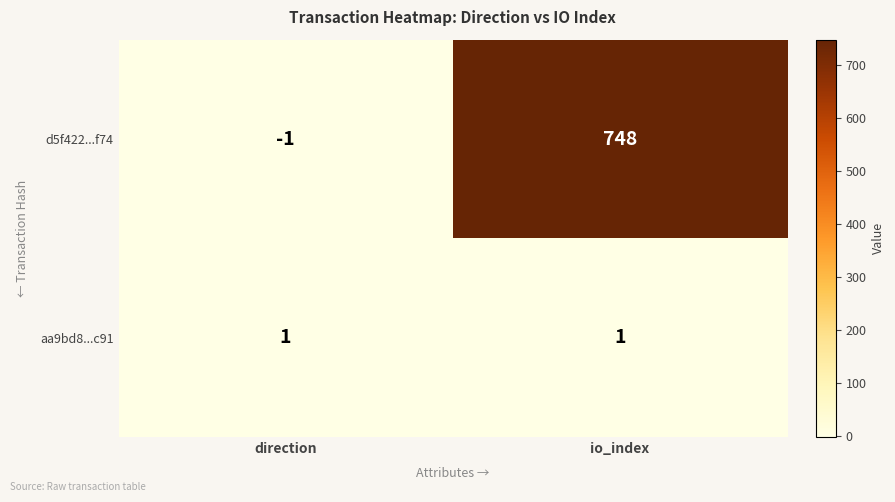

How many series are shown in this chart?

2